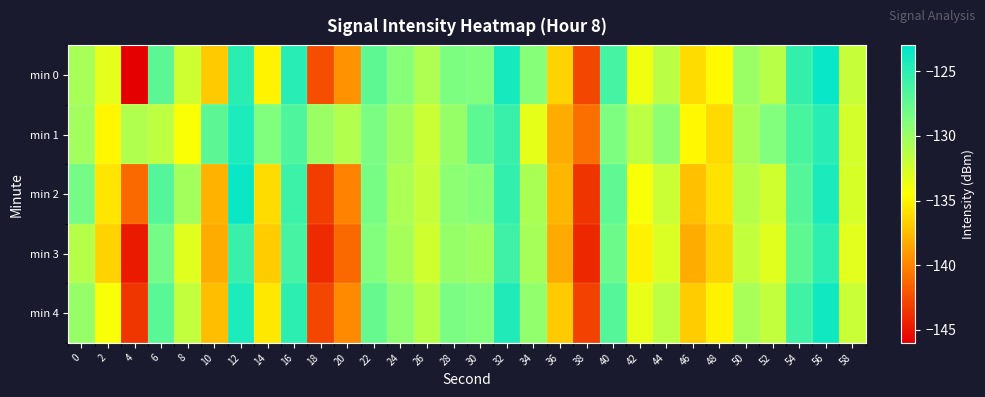

Reading left to right, transcribe all the data shown in this chart.

min 0: 0=-130.6	2=-133.3	4=-146.0	6=-127.2	8=-132.3	10=-136.8	12=-125.0	14=-135.0	16=-124.8	18=-142.5	20=-139.4	22=-127.2	24=-129.0	26=-130.9	28=-128.6	30=-128.8	32=-124.1	34=-129.0	36=-136.5	38=-142.8	40=-126.2	42=-133.8	44=-131.4	46=-136.0	48=-134.7	50=-130.0	52=-131.3	54=-125.4	56=-123.4	58=-131.9
min 1: 0=-130.3	2=-134.9	4=-130.9	6=-131.6	8=-134.3	10=-127.2	12=-124.3	14=-128.8	16=-126.5	18=-129.9	20=-131.0	22=-128.5	24=-130.2	26=-132.1	28=-129.8	30=-127.3	32=-125.6	34=-133.4	36=-138.2	38=-141.0	40=-128.7	42=-131.5	44=-129.3	46=-134.8	48=-136.2	50=-130.5	52=-128.9	54=-126.4	56=-124.8	58=-132.6
min 2: 0=-128.3	2=-135.6	4=-141.2	6=-126.8	8=-130.4	10=-137.9	12=-123.5	14=-136.1	16=-125.7	18=-143.2	20=-140.1	22=-128.4	24=-130.8	26=-131.9	28=-129.3	30=-129.1	32=-125.3	34=-130.7	36=-137.8	38=-143.6	40=-127.4	42=-134.2	44=-132.1	46=-137.3	48=-135.8	50=-131.2	52=-132.4	54=-126.8	56=-124.2	58=-132.7
min 3: 0=-131.2	2=-136.4	4=-144.8	6=-128.3	8=-133.1	10=-138.2	12=-125.6	14=-136.8	16=-126.2	18=-144.1	20=-141.3	22=-128.9	24=-130.5	26=-132.4	28=-129.8	30=-130.1	32=-125.8	34=-130.5	36=-138.3	38=-144.2	40=-127.9	42=-135.1	44=-132.8	46=-138.2	48=-136.4	50=-131.8	52=-133.1	54=-127.3	56=-125.1	58=-133.2
min 4: 0=-129.8	2=-134.2	4=-143.5	6=-127.1	8=-131.8	10=-137.4	12=-124.3	14=-135.5	16=-125.0	18=-142.8	20=-139.8	22=-127.6	24=-129.4	26=-131.2	28=-128.5	30=-128.9	32=-124.5	34=-129.6	36=-136.9	38=-143.0	40=-126.8	42=-133.5	44=-131.5	46=-136.8	48=-135.1	50=-130.6	52=-131.8	54=-125.9	56=-123.8	58=-132.0